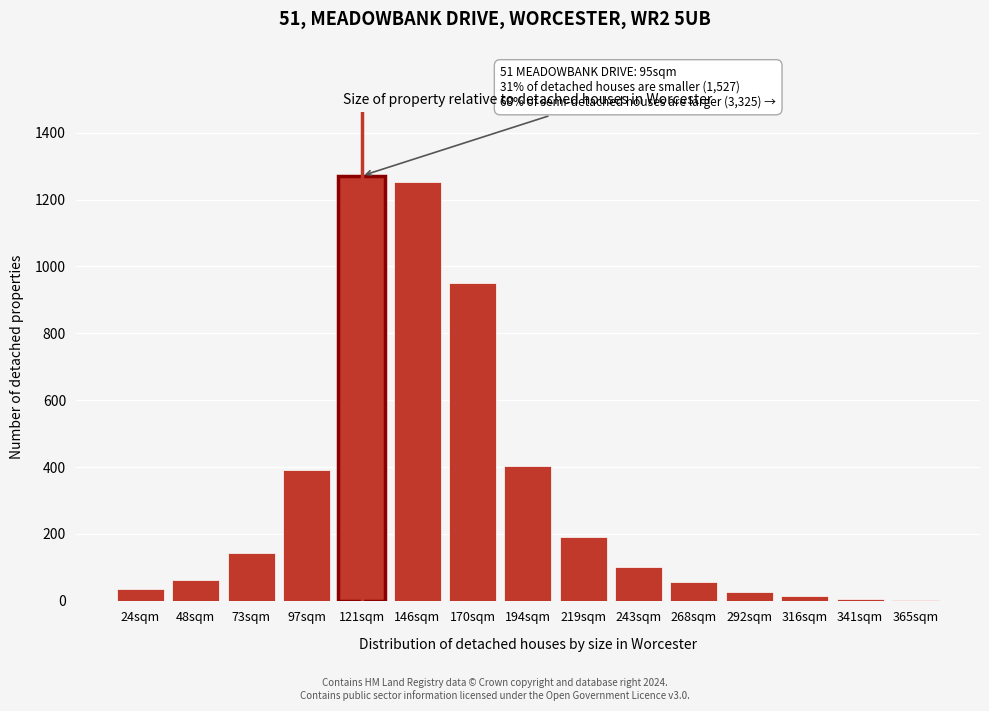

What is the ratio of the value at 268sqm to the value at 243sqm?

0.6